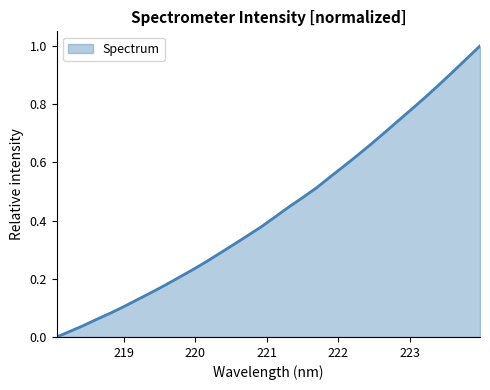

What is the sum of all values?

13.9